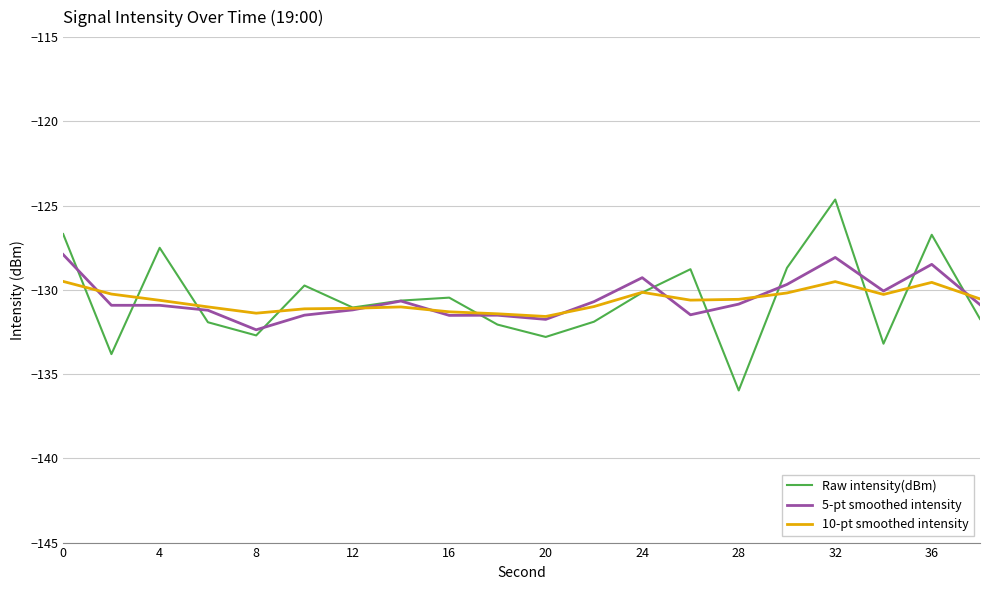

Rank the series by their maximum value, from lowest to highest.

10-pt smoothed intensity, 5-pt smoothed intensity, Raw intensity(dBm)